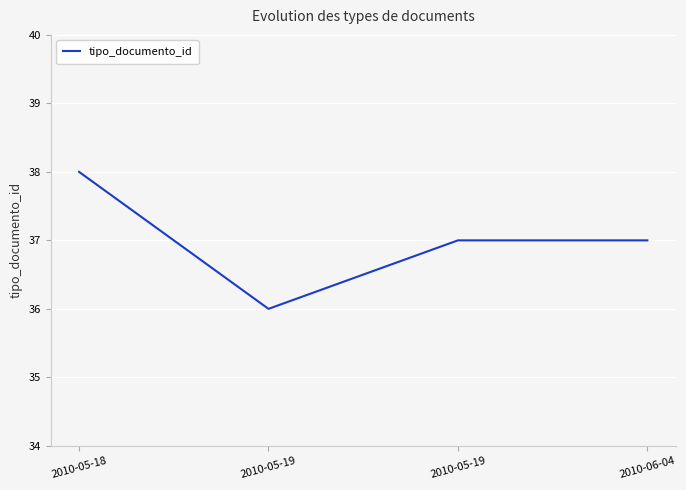

At which category does the data reach its first local valley?

2010-05-19